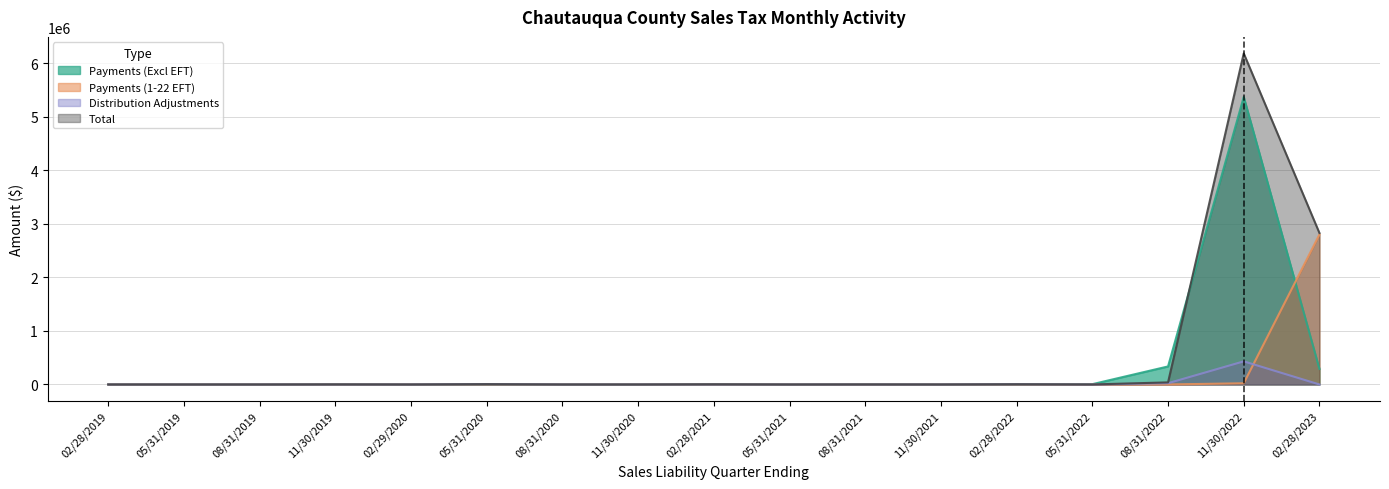

The value of Total at 11/30/2019 is 1730.2. True or false?

True